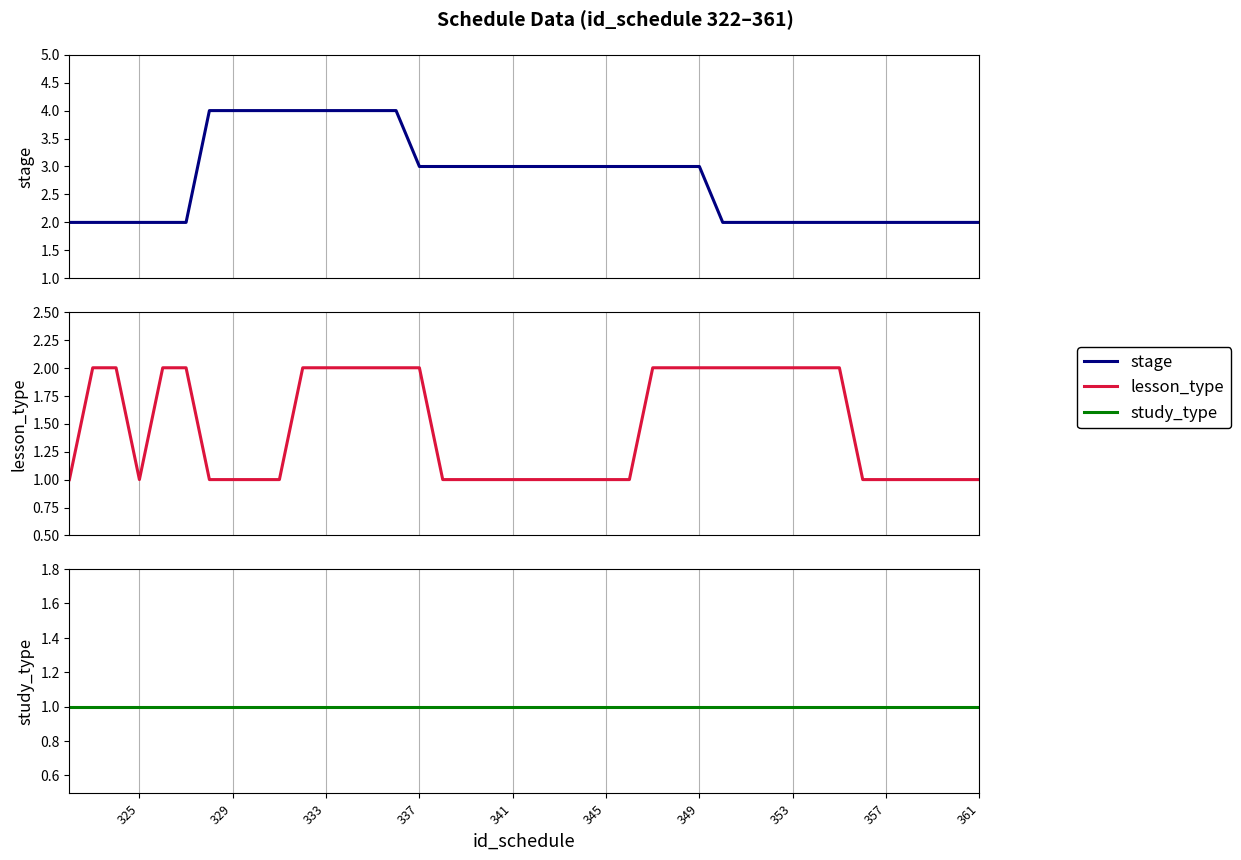

Which series has the largest total across all categories?

stage